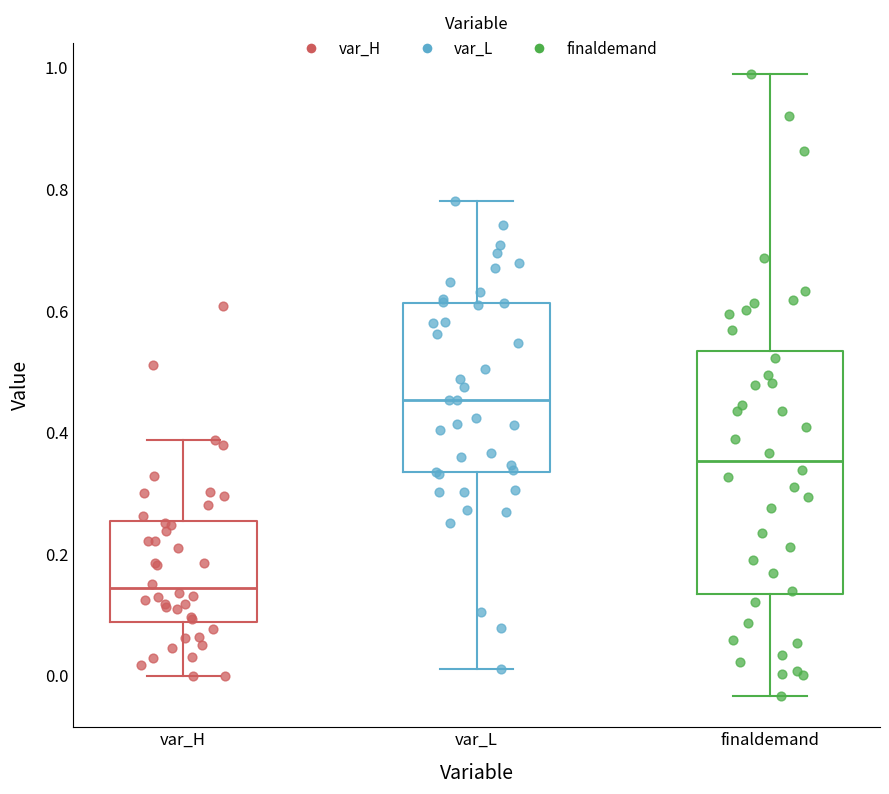

Which box has the lowest median line?

var_H